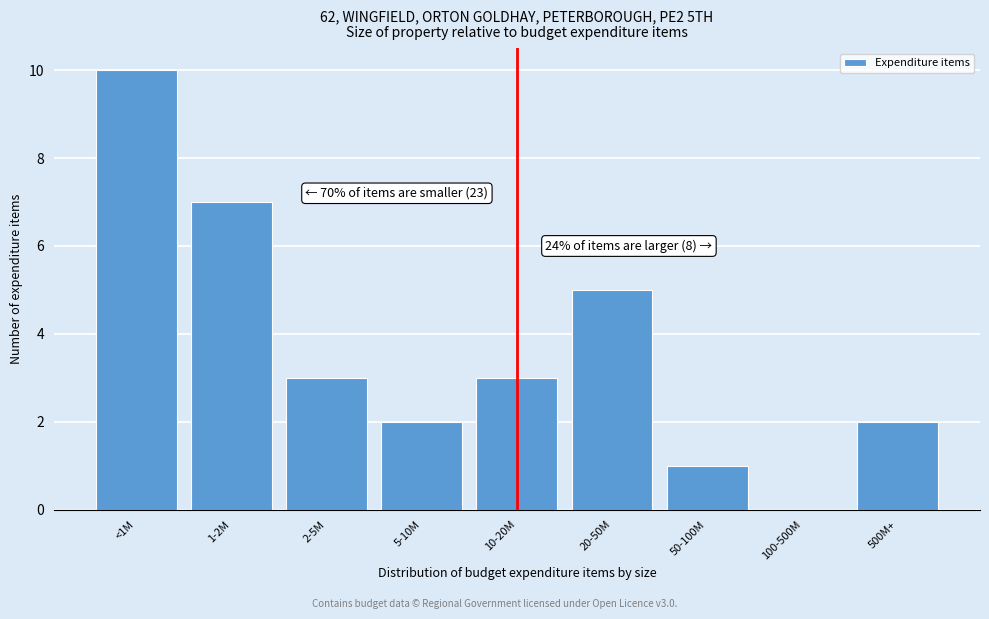

Reading left to right, transcribe all the data shown in this chart.

<1M=10	1-2M=7	2-5M=3	5-10M=2	10-20M=3	20-50M=5	50-100M=1	100-500M=0	500M+=2